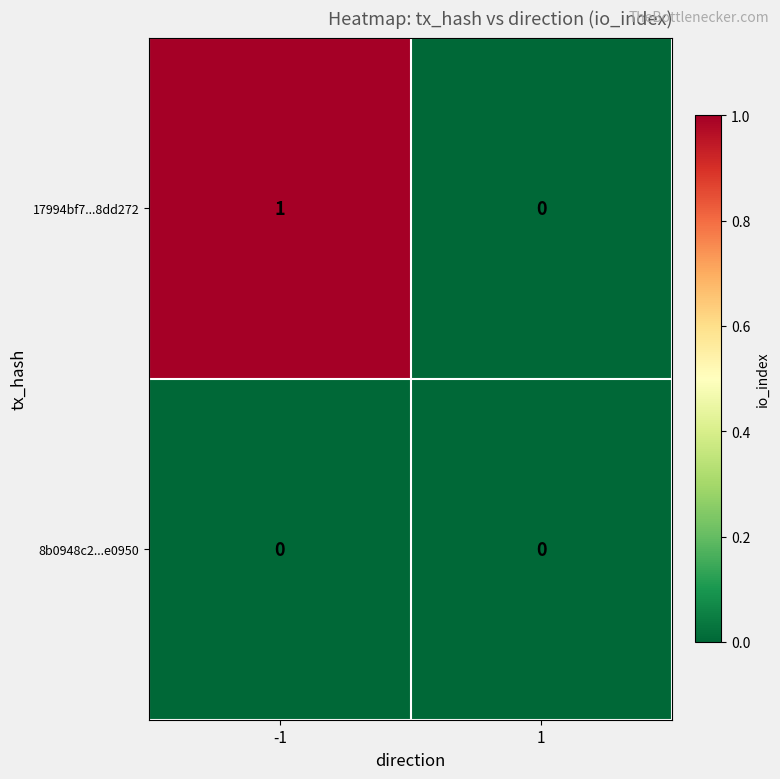

Which series has the largest total across all categories?

17994bf7...8dd272